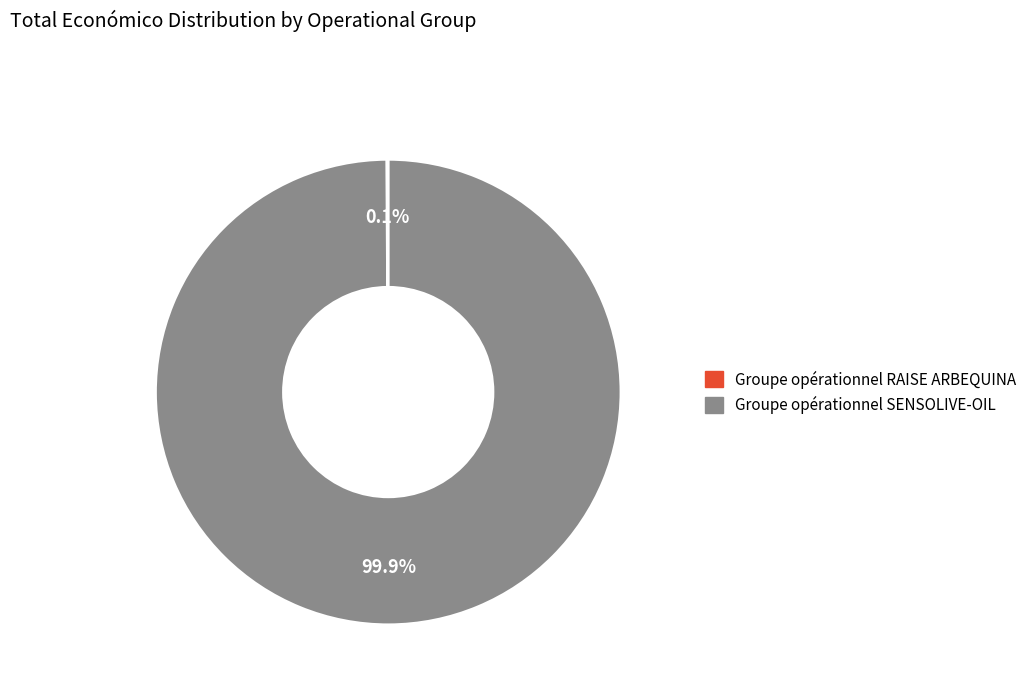

Which category has the biggest portion of the pie?

Groupe opérationnel SENSOLIVE-OIL